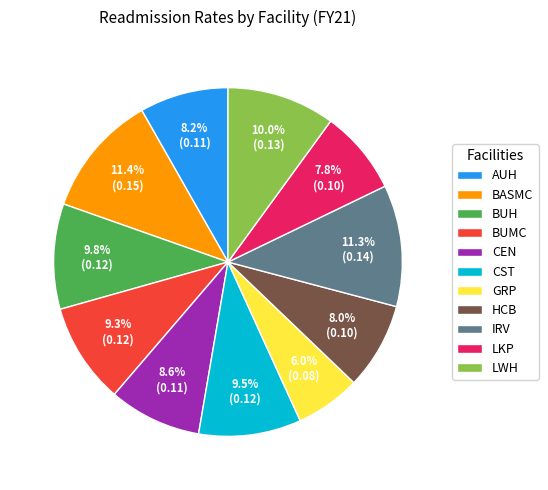

To the nearest percent, what portion does BUMC represent?

9%